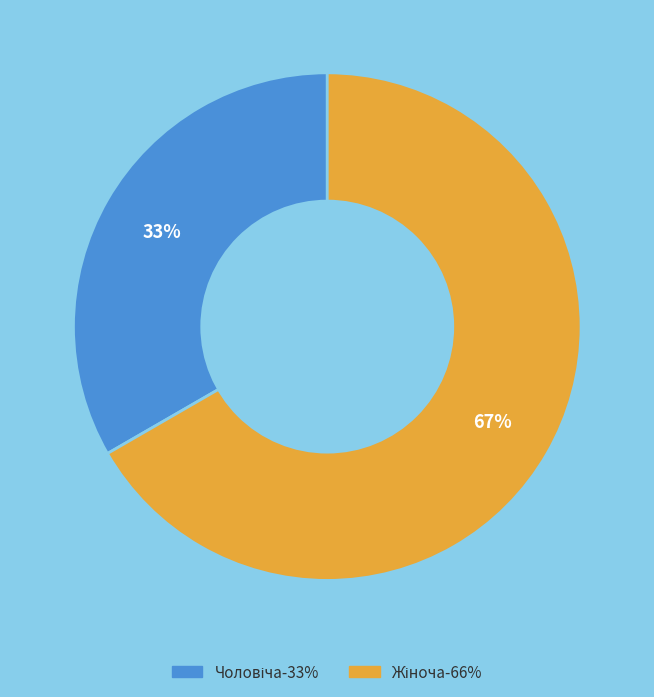

To the nearest percent, what is the average slice percentage?

50%